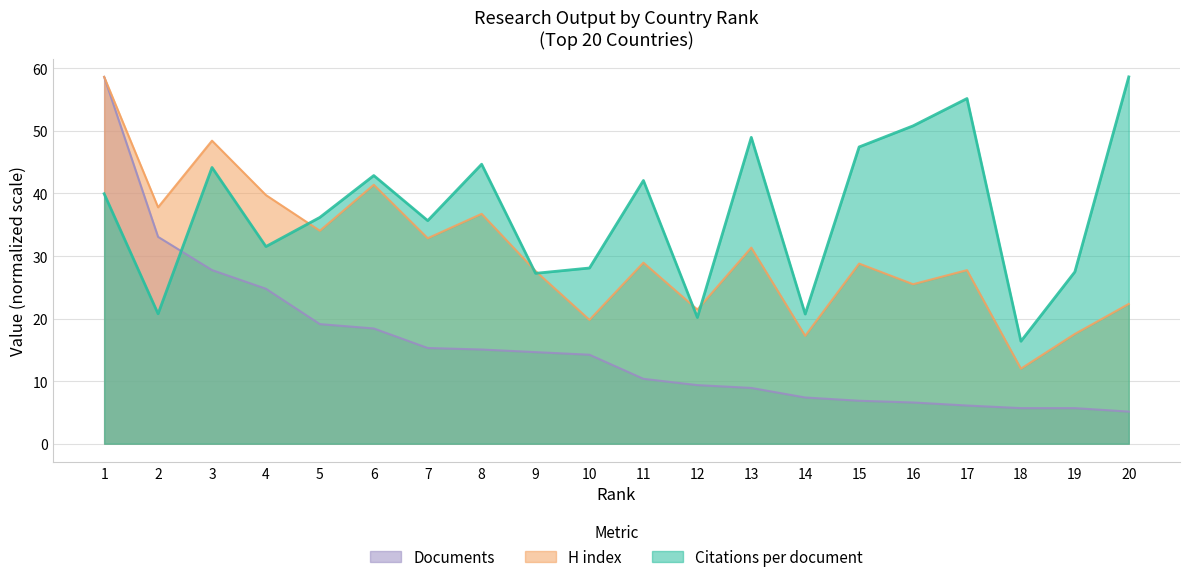

Count the number of categories in the chart.

20